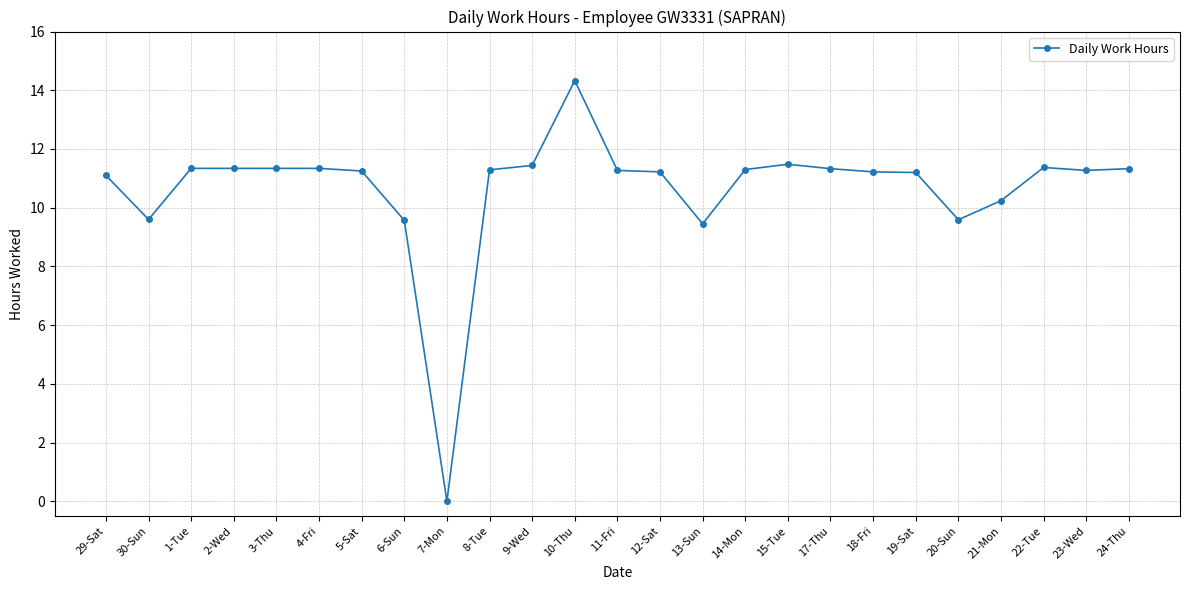

What is the difference between the values at 13-Sun and 22-Tue?

1.9